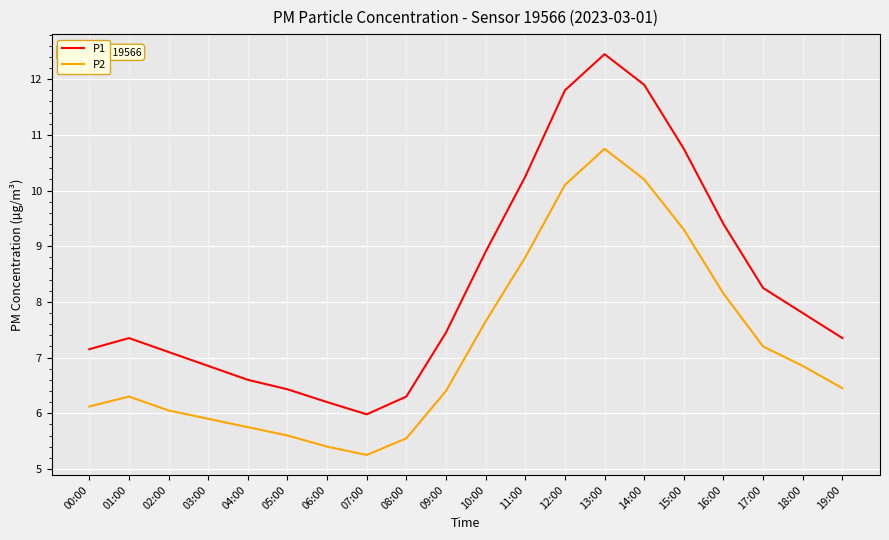

What is the difference between the maximum and minimum values in the P1 series?

6.5